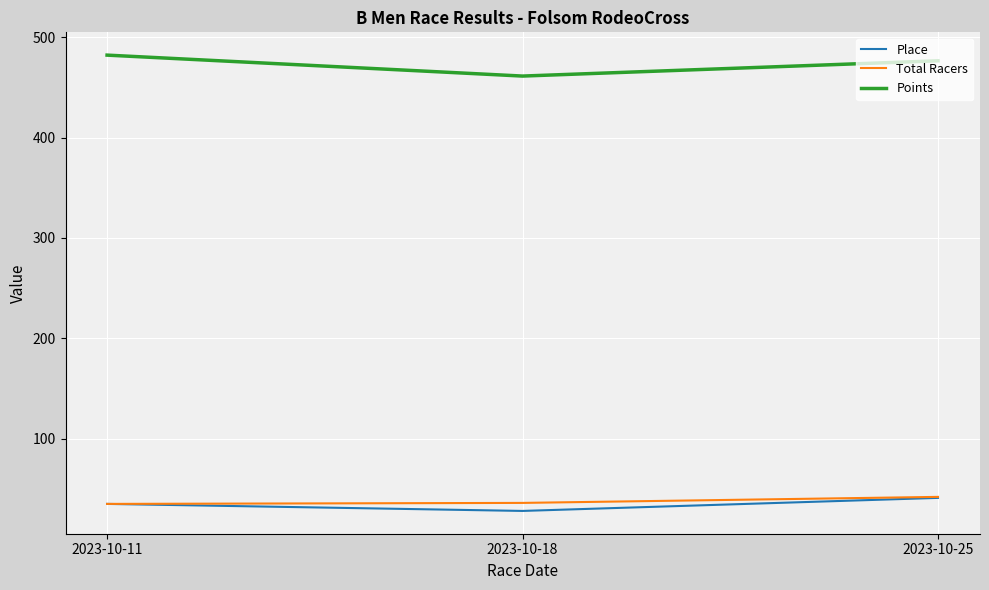

Which series has the largest total across all categories?

Points